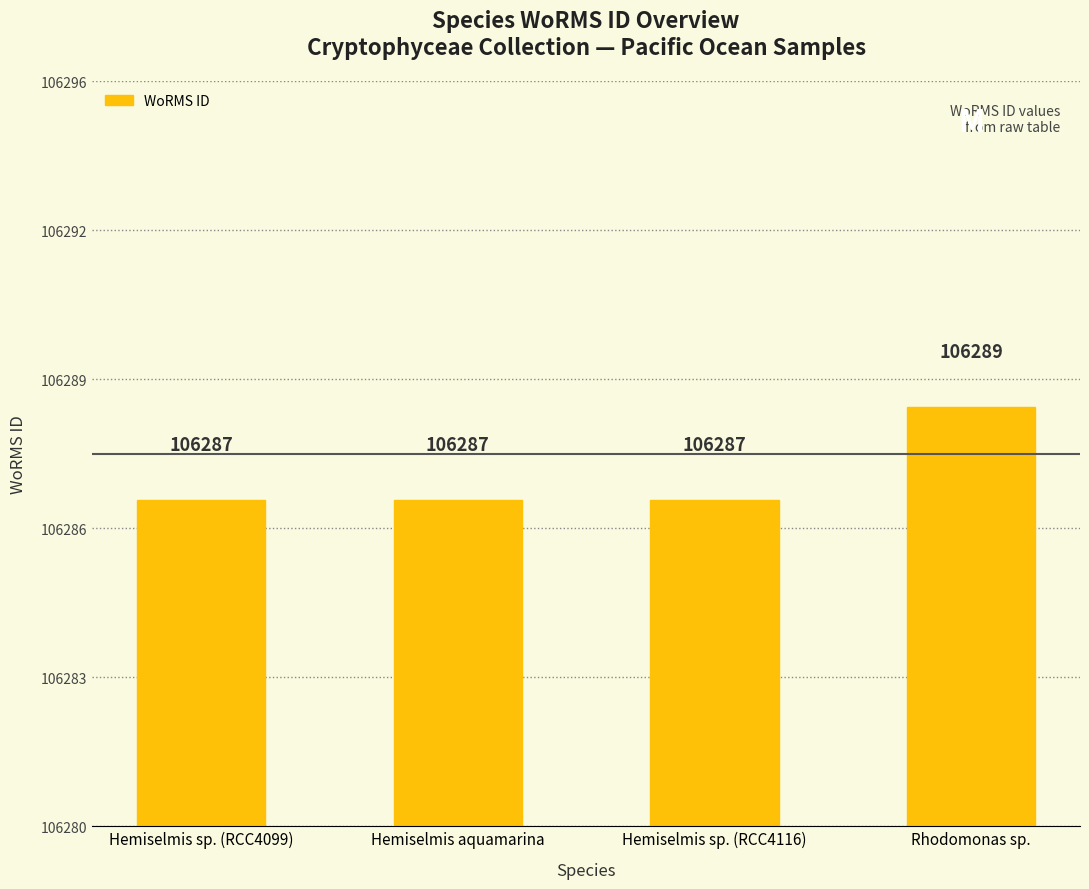

Reading left to right, list all the values displayed in this chart.

106287	106287	106287	106289